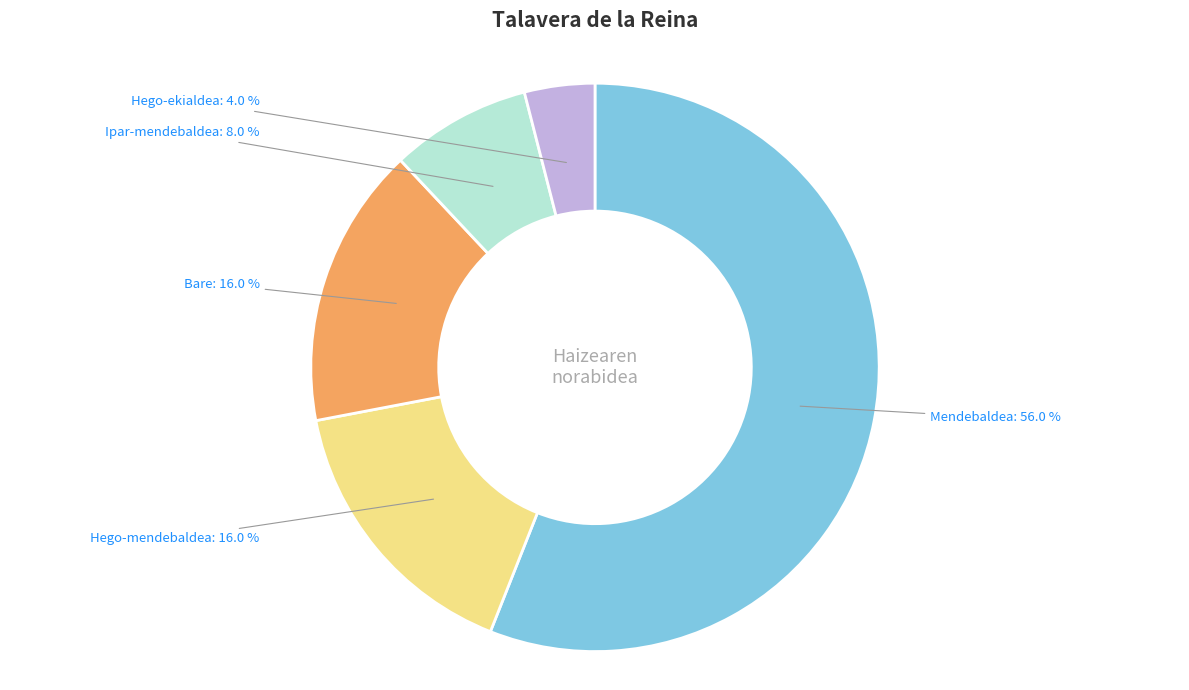

True or false: Mendebaldea accounts for 56% of the total.

True